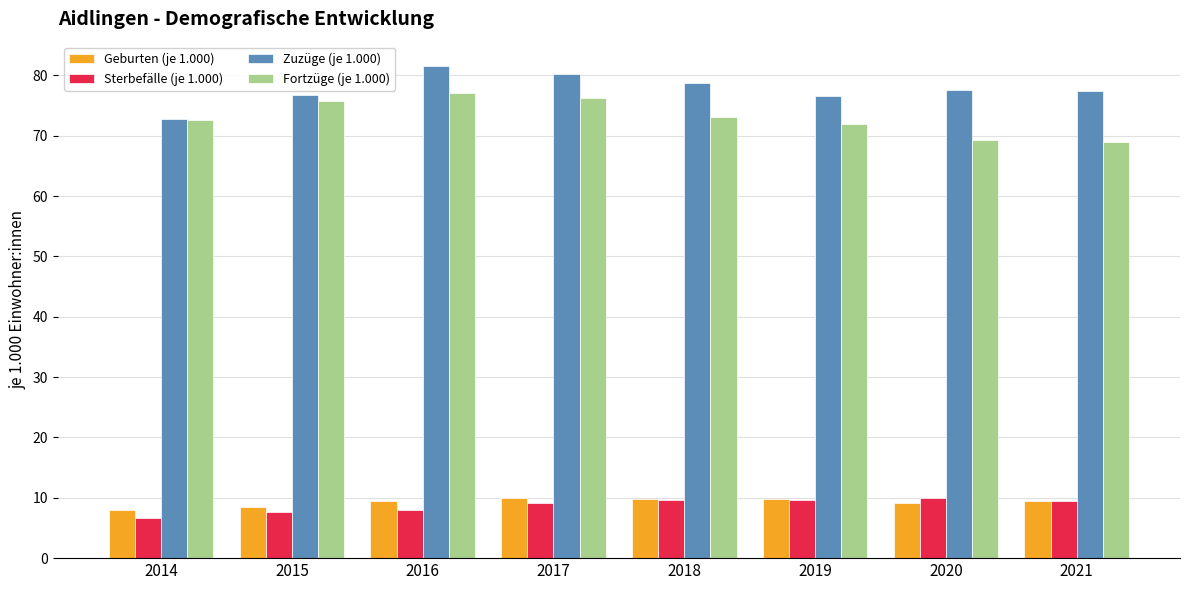

At which label does Fortzüge (je 1.000) first exceed 73?

2015